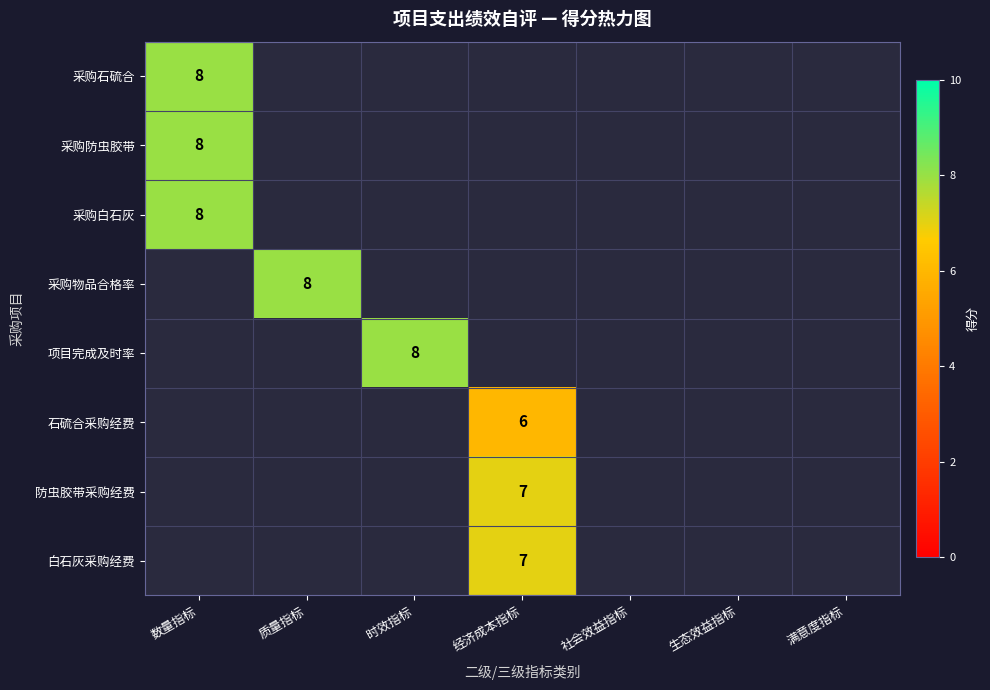

True or false: 石硫合采购经费 has a value of 3 at 经济成本指标.

False